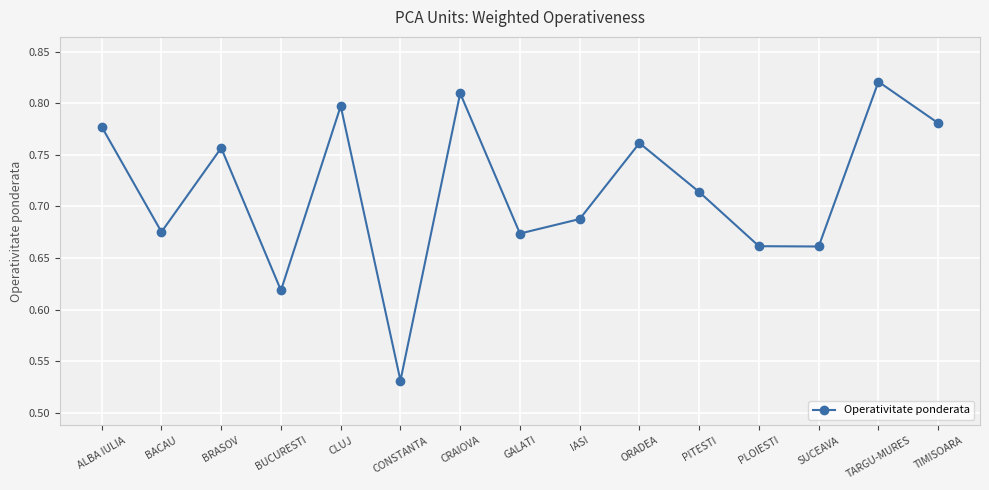

Between BRASOV and PLOIESTI, which is larger?

BRASOV